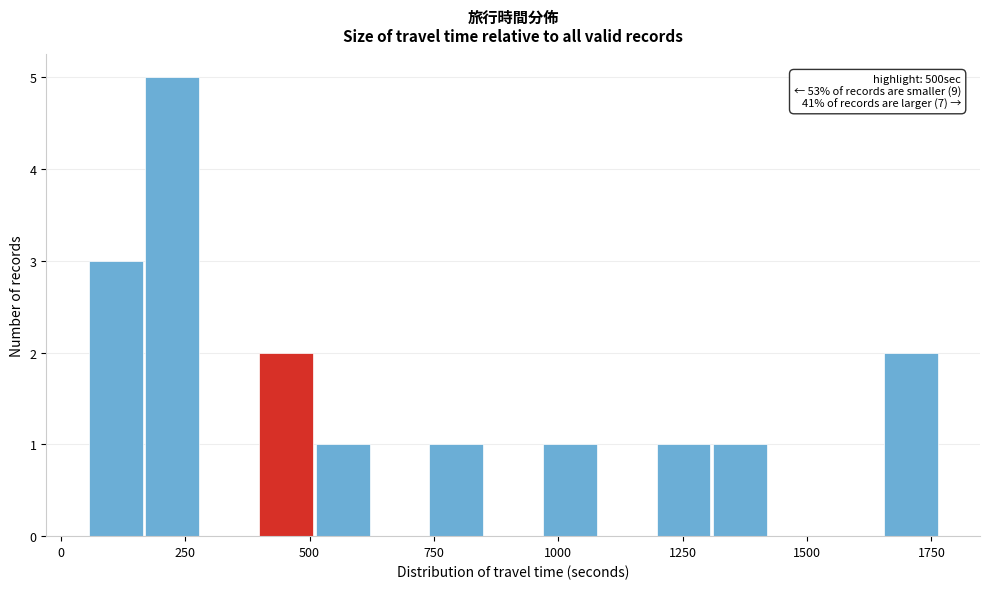

Read against the x-axis, roughly where is the centre of the tallest bar?

200